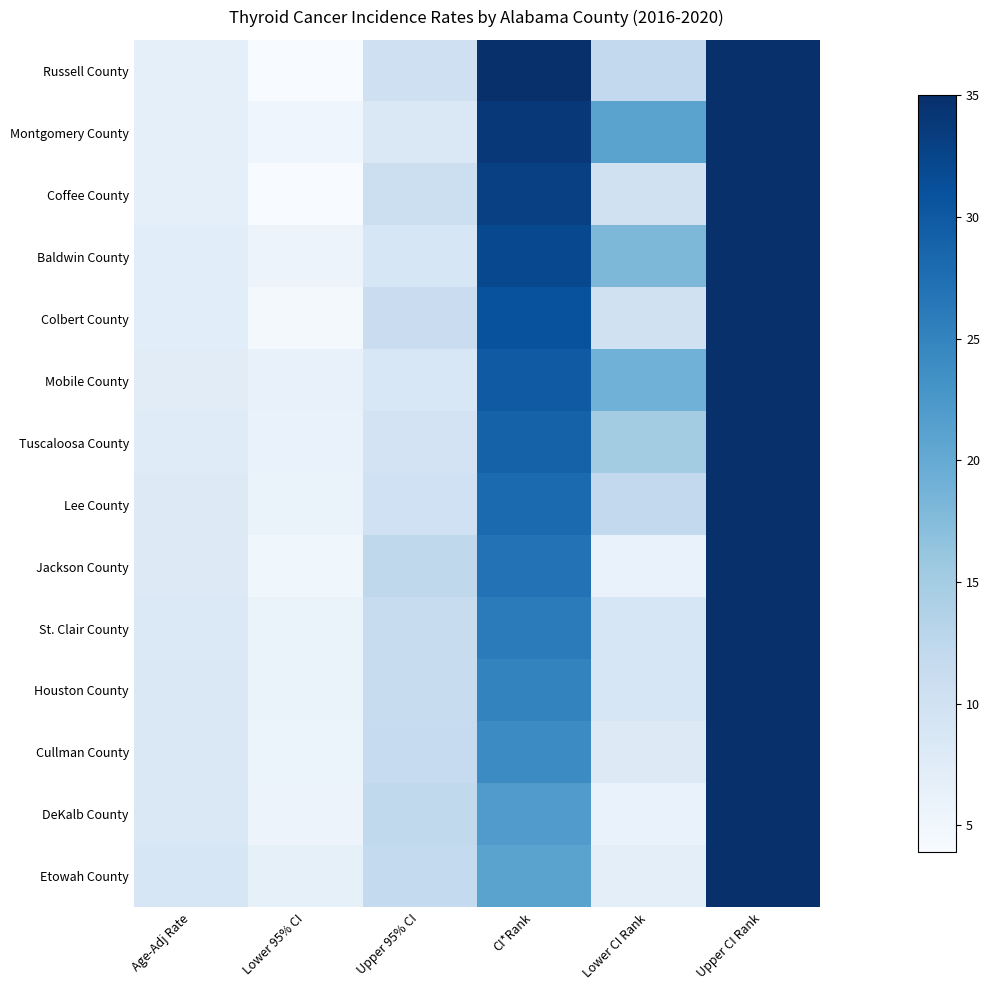

Reading left to right, transcribe all the data shown in this chart.

Russell County: Age-Adj Rate=6.6	Lower 95% CI=3.9	Upper 95% CI=10.4	CI*Rank=35.0	Lower CI Rank=12.0	Upper CI Rank=35.0
Montgomery County: Age-Adj Rate=6.6	Lower 95% CI=5.2	Upper 95% CI=8.3	CI*Rank=34.0	Lower CI Rank=21.0	Upper CI Rank=35.0
Coffee County: Age-Adj Rate=6.7	Lower 95% CI=4.0	Upper 95% CI=10.7	CI*Rank=33.0	Lower CI Rank=10.0	Upper CI Rank=35.0
Baldwin County: Age-Adj Rate=7.2	Lower 95% CI=5.7	Upper 95% CI=8.9	CI*Rank=32.0	Lower CI Rank=18.0	Upper CI Rank=35.0
Colbert County: Age-Adj Rate=7.2	Lower 95% CI=4.4	Upper 95% CI=11.0	CI*Rank=31.0	Lower CI Rank=10.0	Upper CI Rank=35.0
Mobile County: Age-Adj Rate=7.4	Lower 95% CI=6.3	Upper 95% CI=8.7	CI*Rank=30.0	Lower CI Rank=19.0	Upper CI Rank=35.0
Tuscaloosa County: Age-Adj Rate=7.6	Lower 95% CI=6.0	Upper 95% CI=9.6	CI*Rank=29.0	Lower CI Rank=15.0	Upper CI Rank=35.0
Lee County: Age-Adj Rate=7.8	Lower 95% CI=5.9	Upper 95% CI=10.1	CI*Rank=28.0	Lower CI Rank=12.0	Upper CI Rank=35.0
Jackson County: Age-Adj Rate=8.0	Lower 95% CI=5.0	Upper 95% CI=12.3	CI*Rank=27.0	Lower CI Rank=6.0	Upper CI Rank=35.0
St. Clair County: Age-Adj Rate=8.2	Lower 95% CI=5.9	Upper 95% CI=11.3	CI*Rank=26.0	Lower CI Rank=9.0	Upper CI Rank=35.0
Houston County: Age-Adj Rate=8.3	Lower 95% CI=5.9	Upper 95% CI=11.3	CI*Rank=25.0	Lower CI Rank=9.0	Upper CI Rank=35.0
Cullman County: Age-Adj Rate=8.4	Lower 95% CI=5.8	Upper 95% CI=11.6	CI*Rank=24.0	Lower CI Rank=8.0	Upper CI Rank=35.0
DeKalb County: Age-Adj Rate=8.4	Lower 95% CI=5.7	Upper 95% CI=12.1	CI*Rank=22.0	Lower CI Rank=6.0	Upper CI Rank=35.0
Etowah County: Age-Adj Rate=8.9	Lower 95% CI=6.5	Upper 95% CI=11.9	CI*Rank=21.0	Lower CI Rank=7.0	Upper CI Rank=35.0